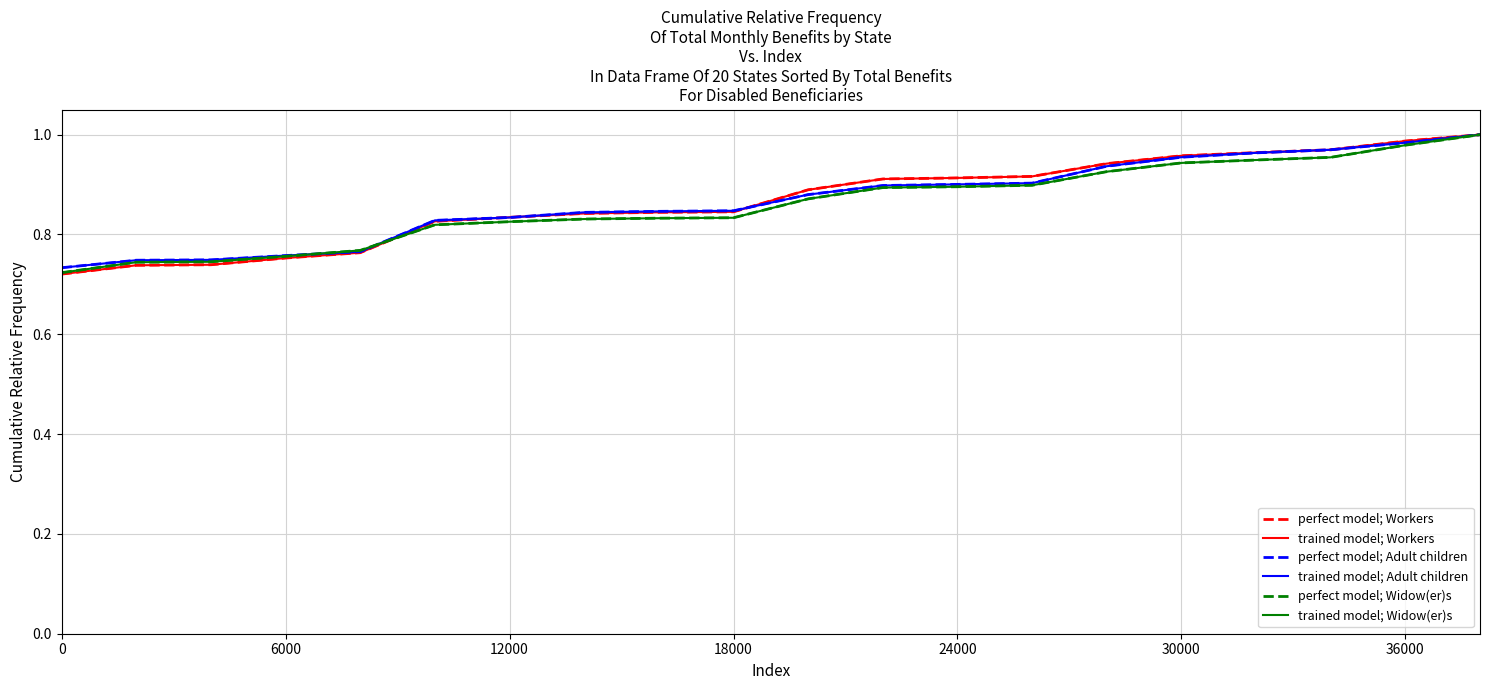

What is the average value of the trained model; Workers series?

0.9